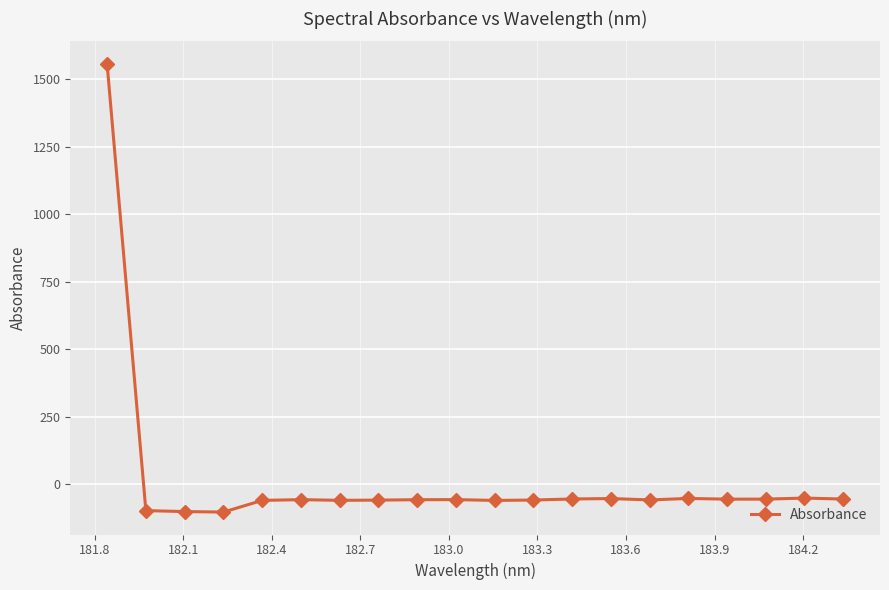

What is the maximum value shown in the chart?

1556.8